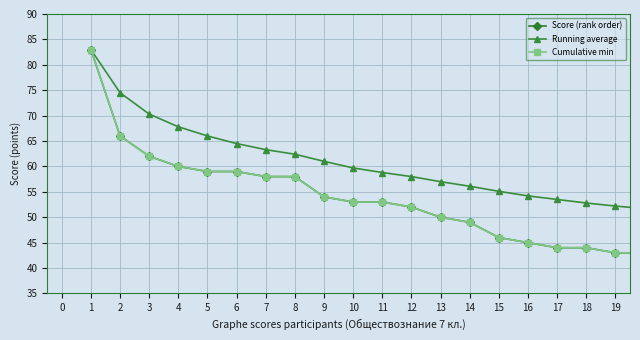

True or false: Running average has more than 2 interior local peaks.

False